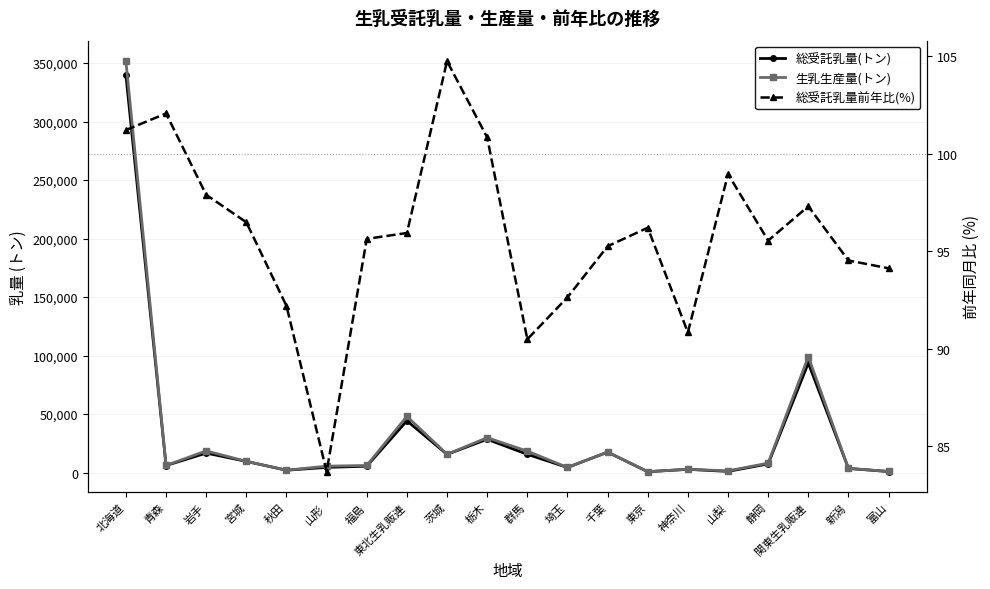

Where is the first local maximum for 生乳生産量(トン)?

岩手